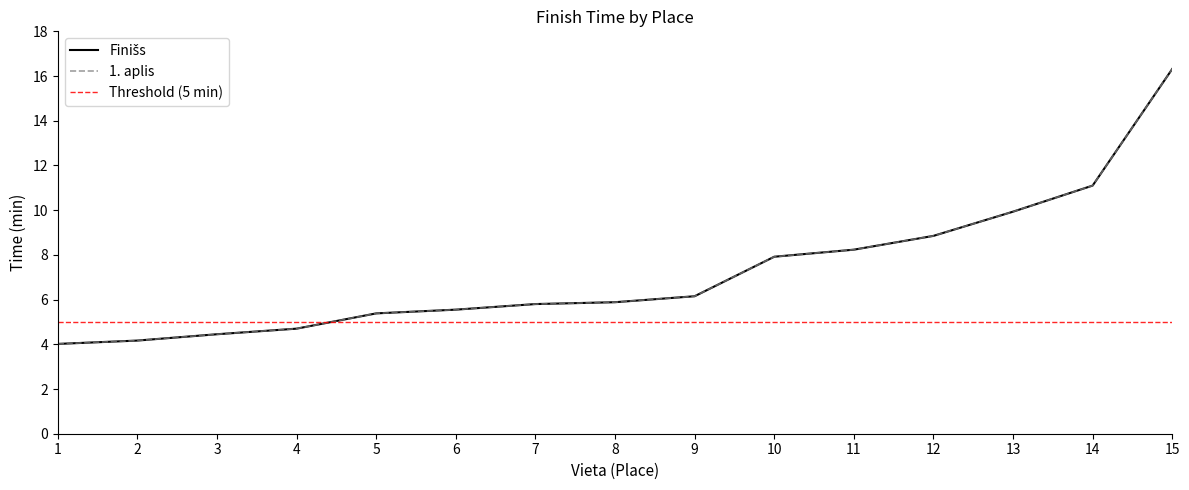

Does the chart have visible grid lines?

No